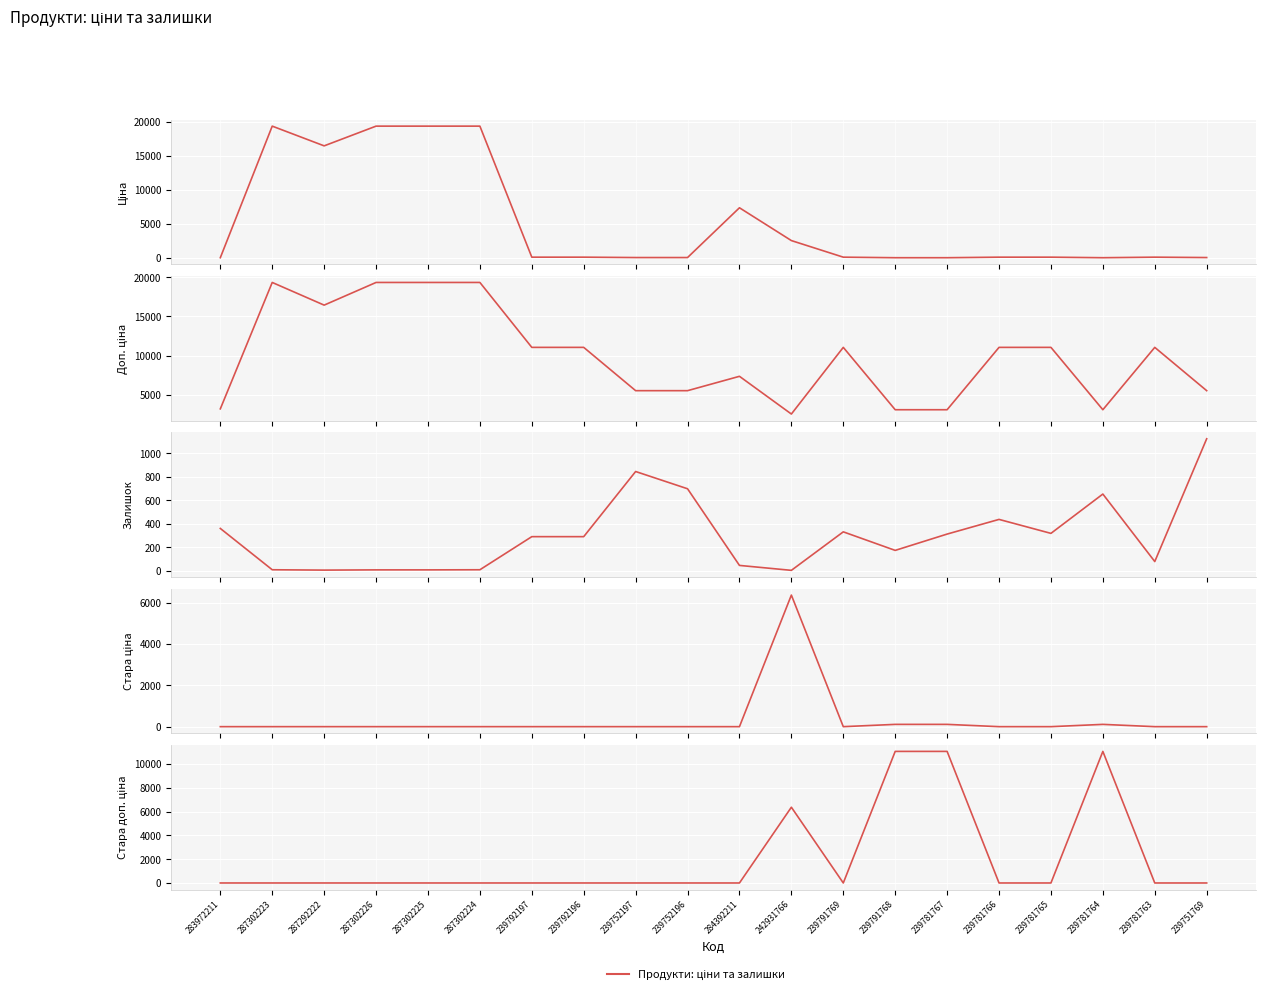

At which label does Стара ціна reach its peak?

242931766